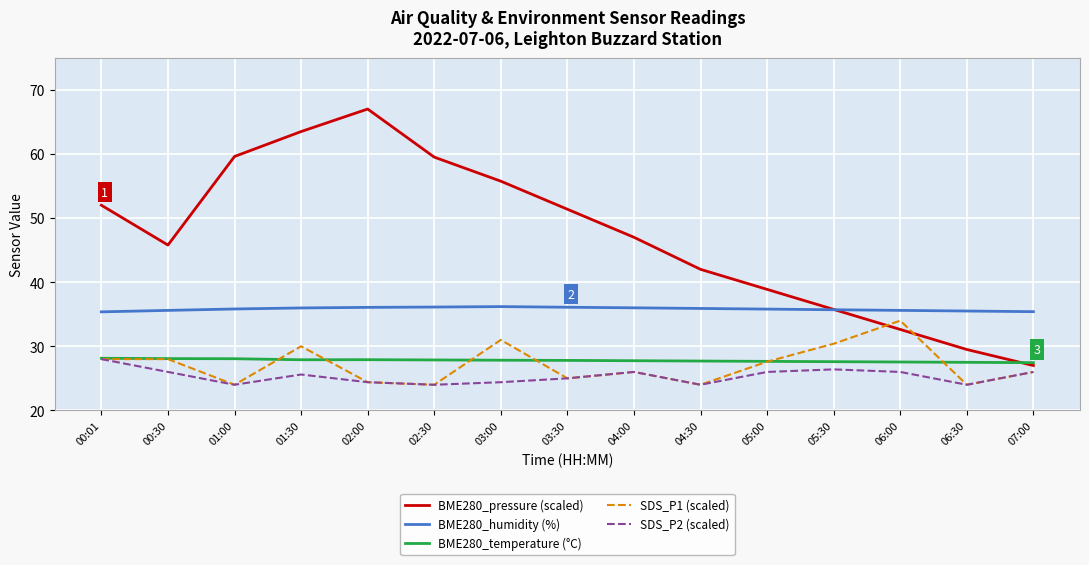

Read the BME280_pressure (scaled) value at 02:00.

67.0